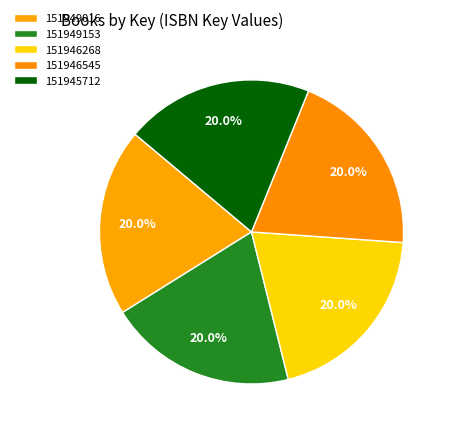

How many slices are in this pie chart?

5